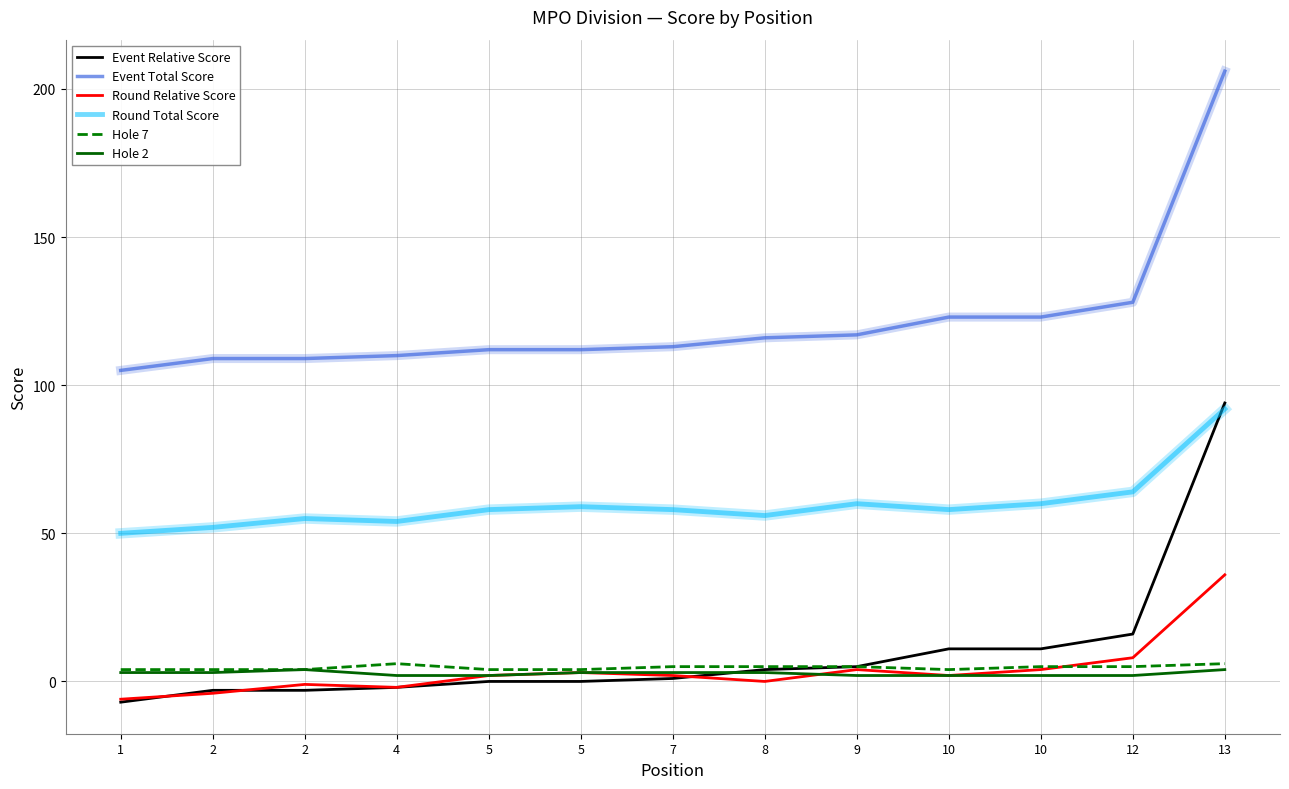

True or false: Hole 2 and Event Total Score cross at least once.

False